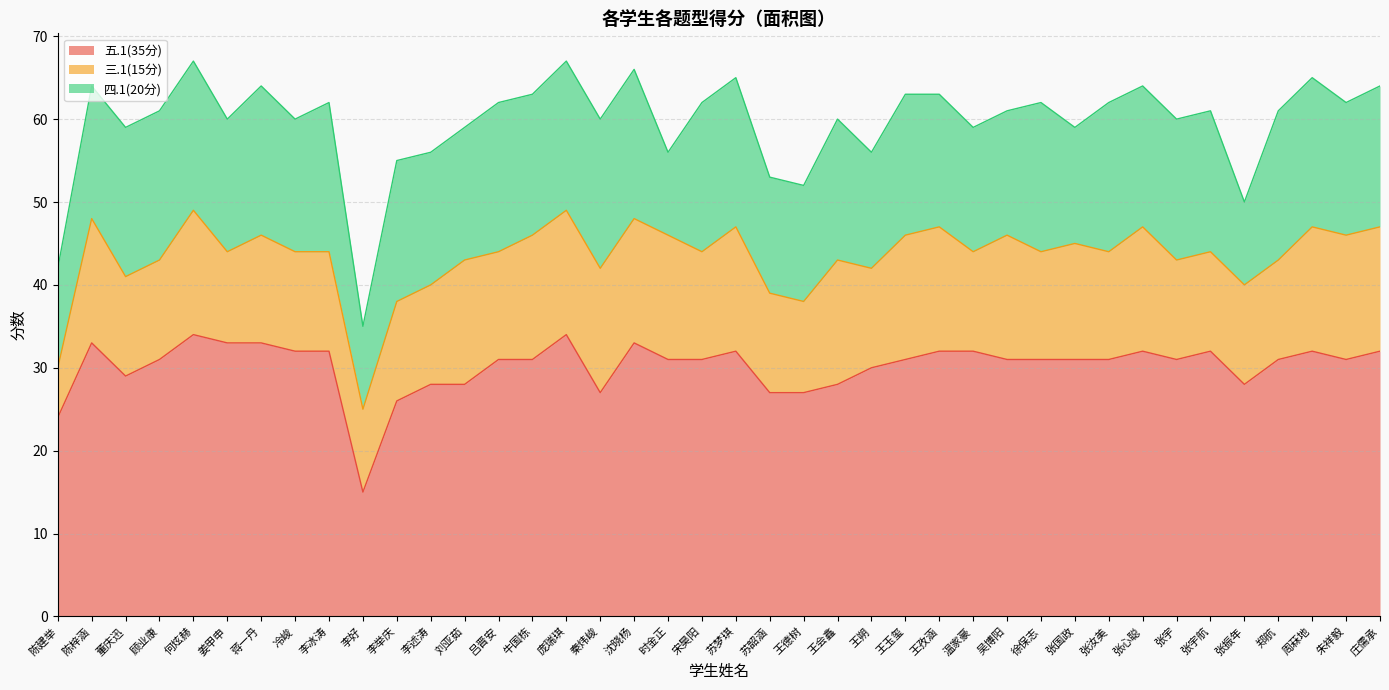

List the series in order of their peak value, highest first.

五.1(35分), 四.1(20分), 三.1(15分)